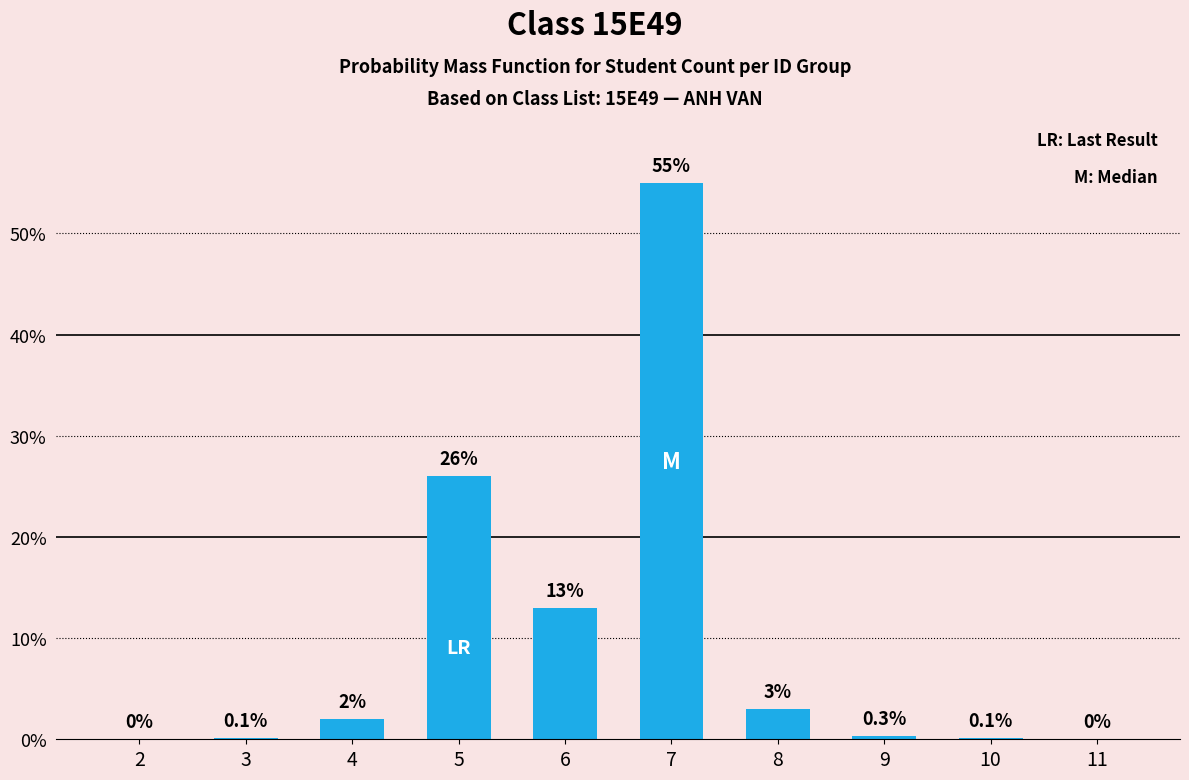

Reading left to right, what are all the values shown in this chart?

2=0.0	3=0.1	4=2.0	5=26.0	6=13.0	7=55.0	8=3.0	9=0.3	10=0.1	11=0.0